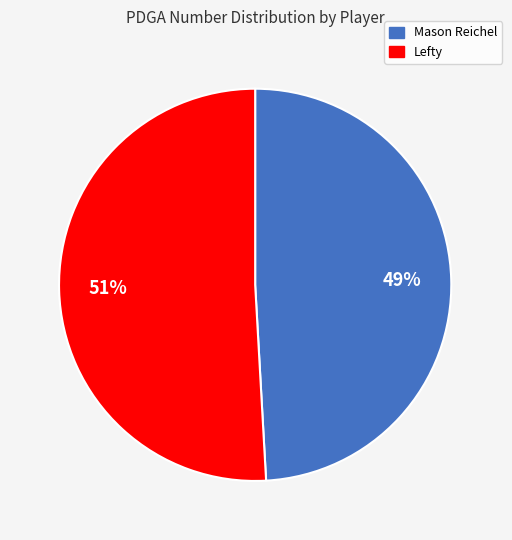

What is the largest slice in the pie chart?

Lefty